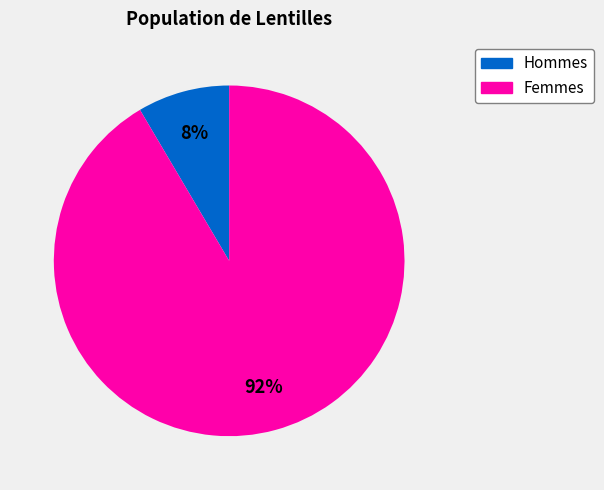

To the nearest percent, what is the average slice percentage?

50%